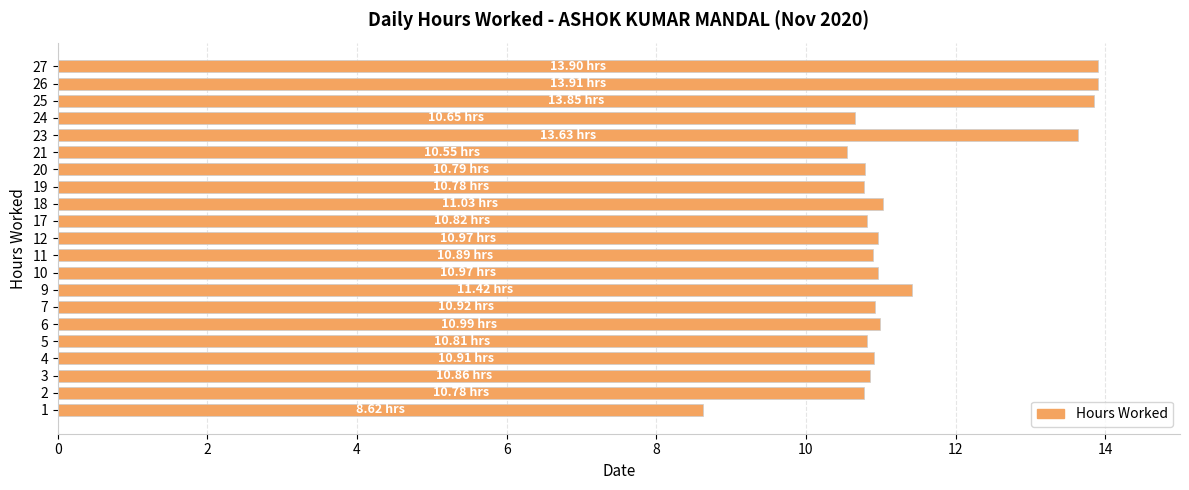

What is the difference between the maximum and minimum values?

5.3